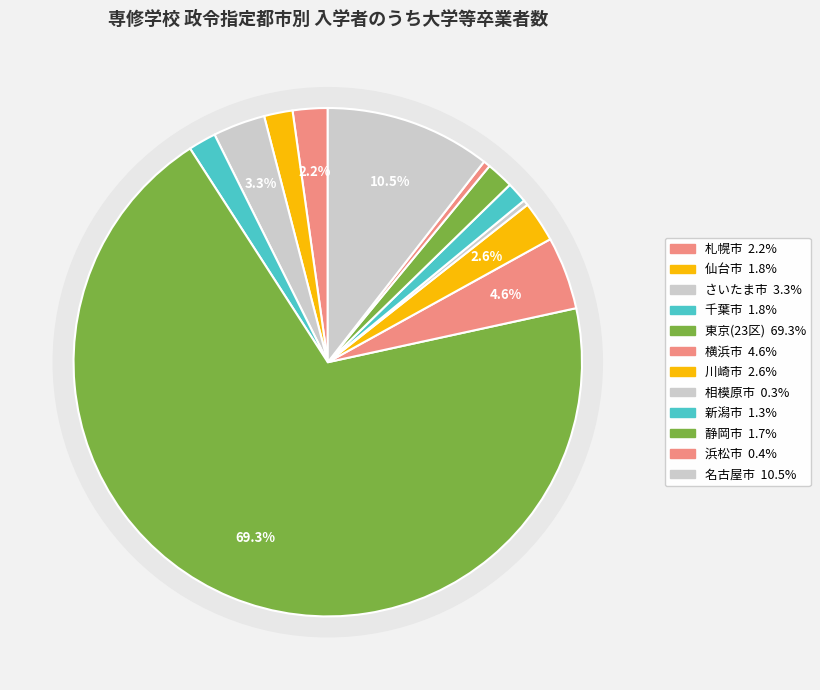

Which category has the biggest portion of the pie?

東京(23区)